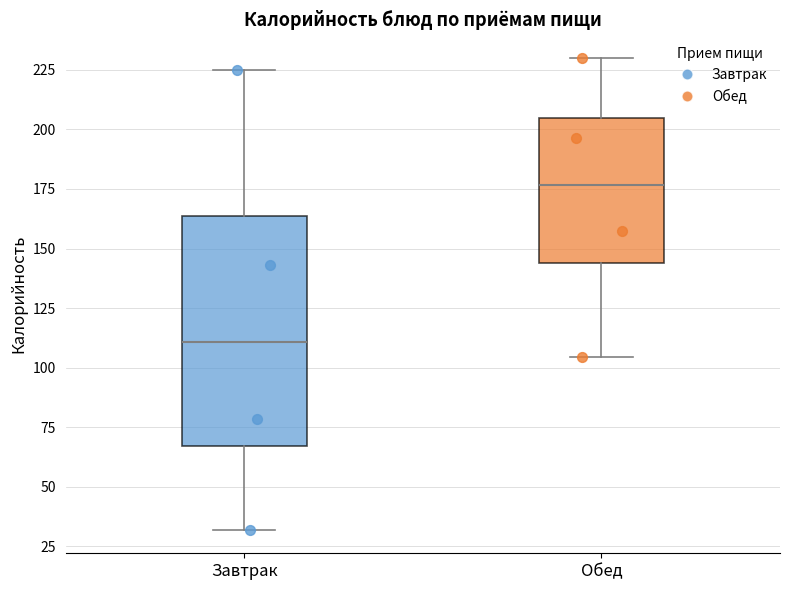

Reading left to right, read every box against the y-axis: the position of its median line, the range the box covers, and the ends of its whiskers. The values are not printed on the chart, so give them approximately, as read against the axis.

Завтрак: median 110, box 65 to 165, whiskers 30 to 225
Обед: median 175, box 145 to 205, whiskers 105 to 230